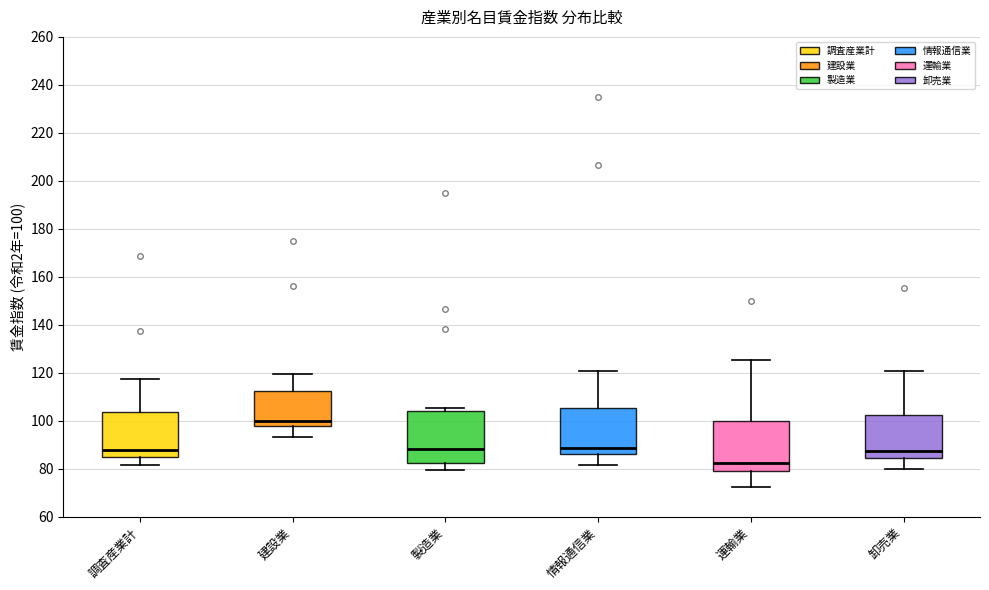

Which box has the lowest median line?

運輸業